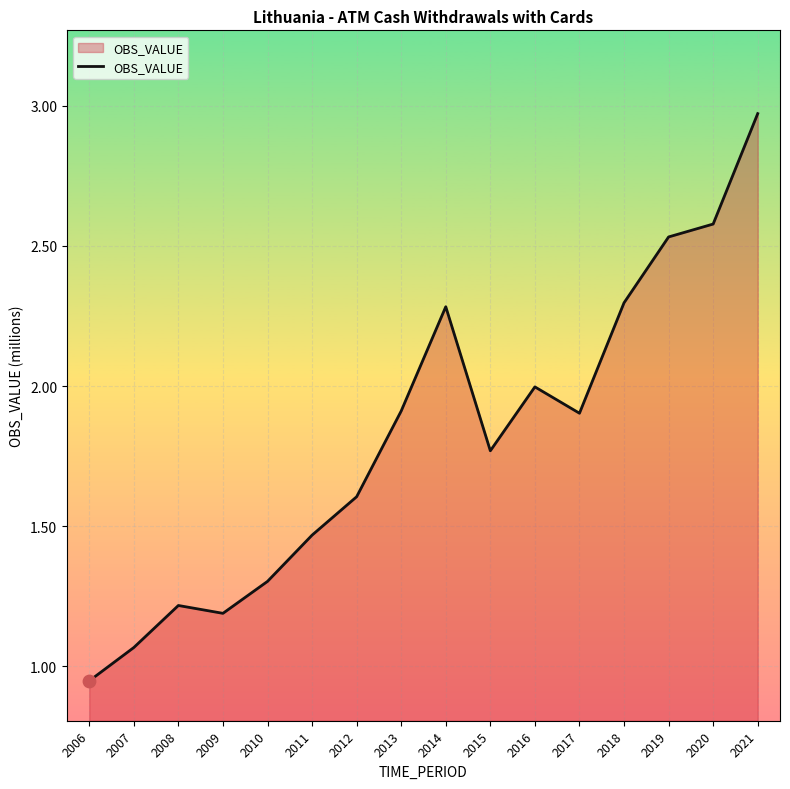

Between 2014 and 2009, which is larger?

2014